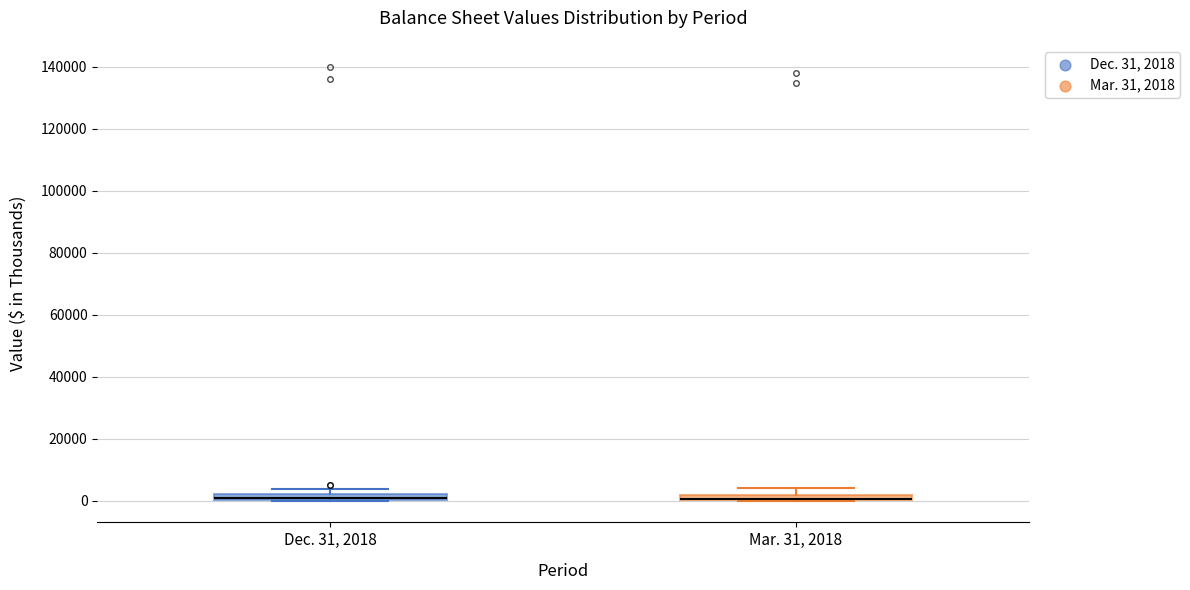

Where does the upper whisker of the box for Mar. 31, 2018 end on the y-axis? The values are not printed on the chart, so give them approximately, as read against the axis.

4000